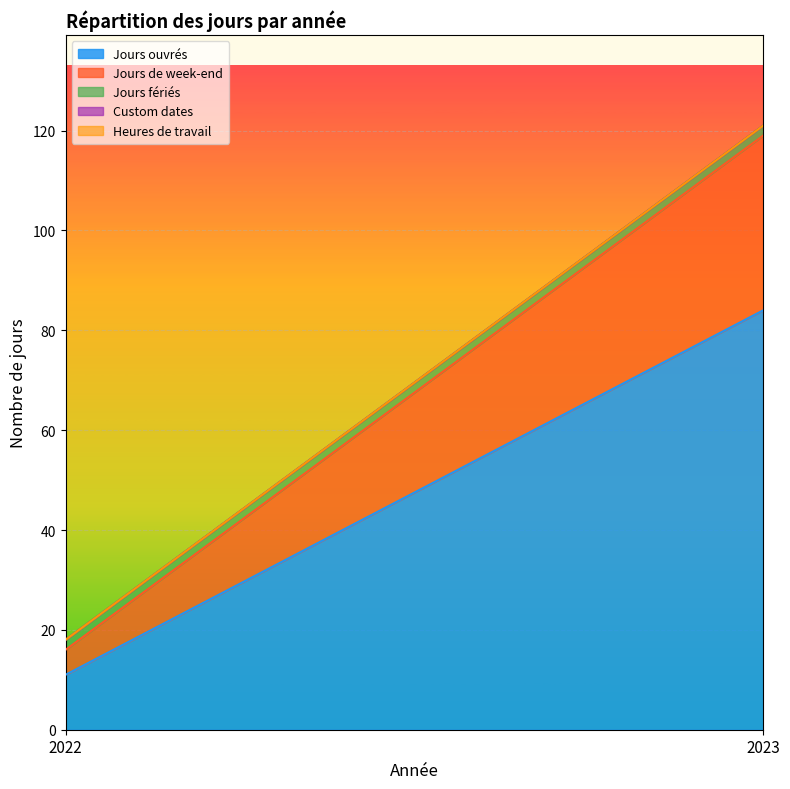

Which label corresponds to the smallest value in the chart?

2022